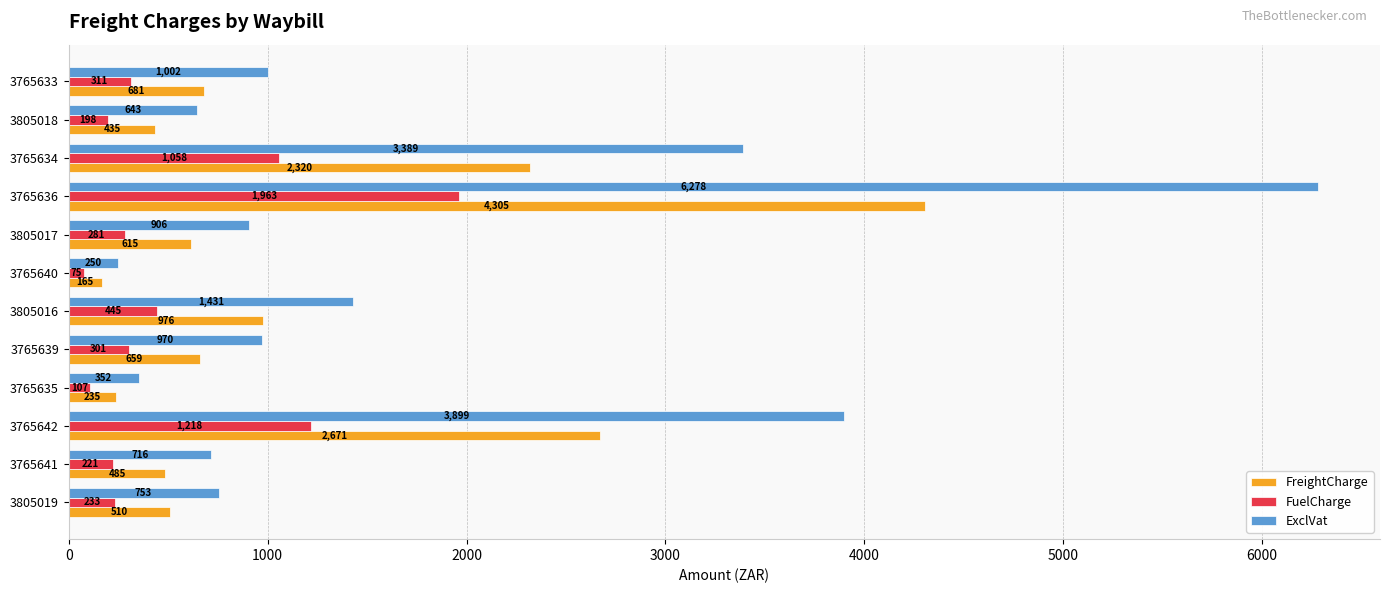

How many values in the ExclVat series are below 970?

6